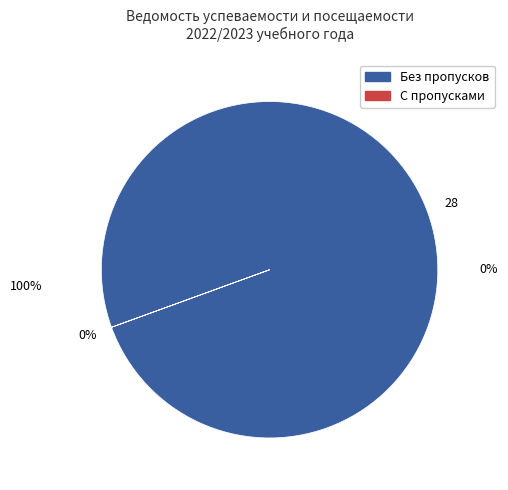

Is it true that Всего is 91% of the pie?

False